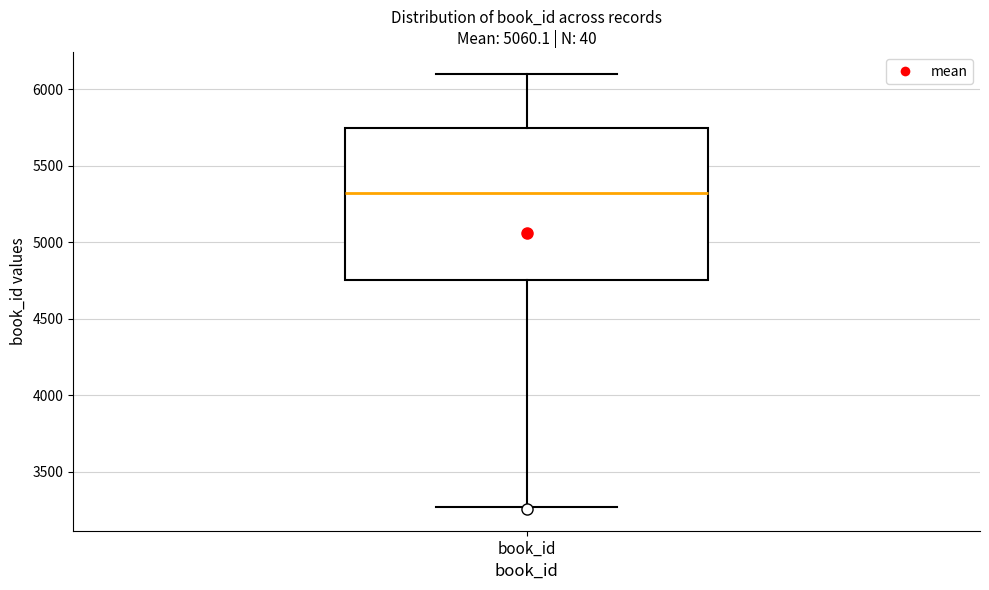

Where is the lower edge of the box for book_id on the y-axis? The values are not printed on the chart, so give them approximately, as read against the axis.

4750